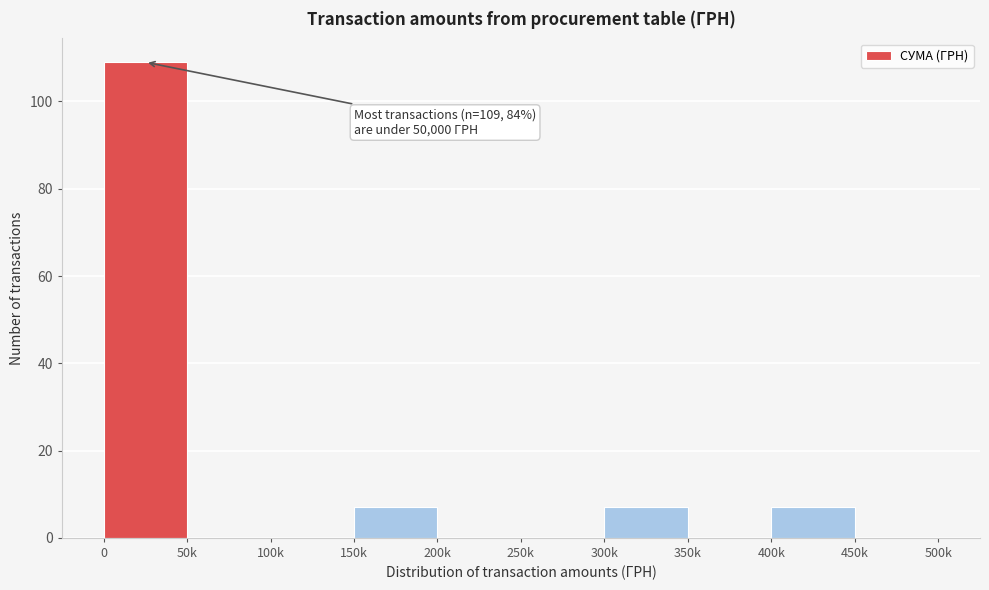

Reading left to right, transcribe all the data shown in this chart.

0=109	50k=0	100k=0	150k=7	200k=0	250k=0	300k=7	350k=0	400k=7	450k=0